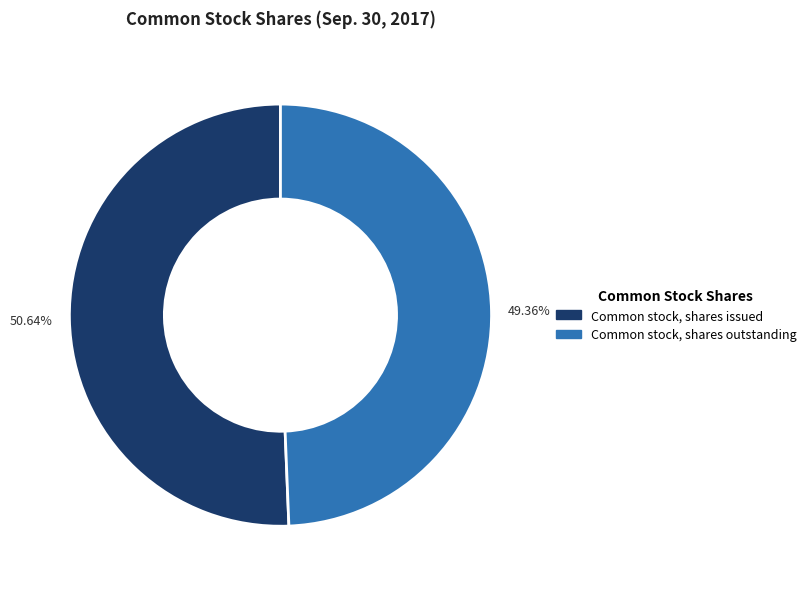

To the nearest percent, what is the difference between the Common stock, shares issued and Common stock, shares outstanding slice percentages?

1%